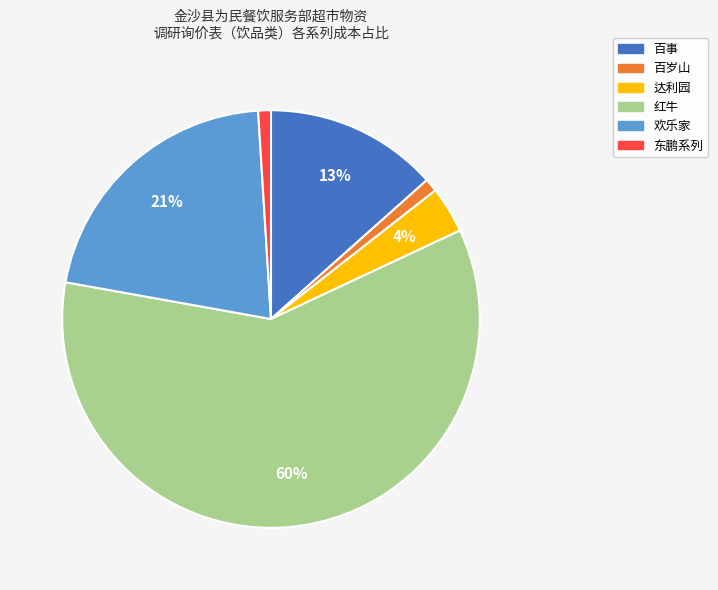

To the nearest percent, what percentage of the pie is 欢乐家?

21%